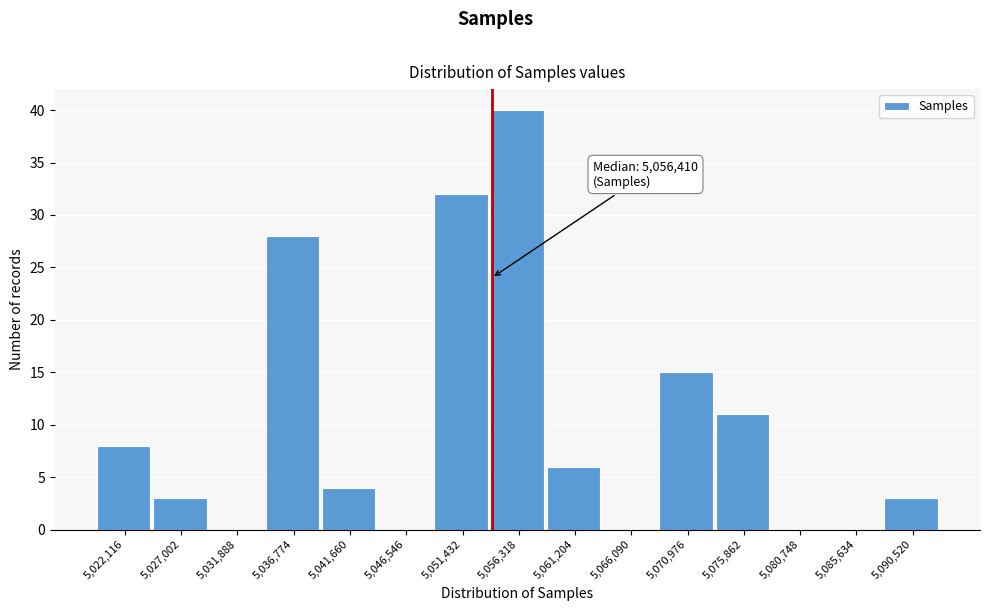

Reading right to left, what are all the values shown in this chart?

5,090,520=3	5,085,634=0	5,080,748=0	5,075,862=11	5,070,976=15	5,066,090=0	5,061,204=6	5,056,318=40	5,051,432=32	5,046,546=0	5,041,660=4	5,036,774=28	5,031,888=0	5,027,002=3	5,022,116=8